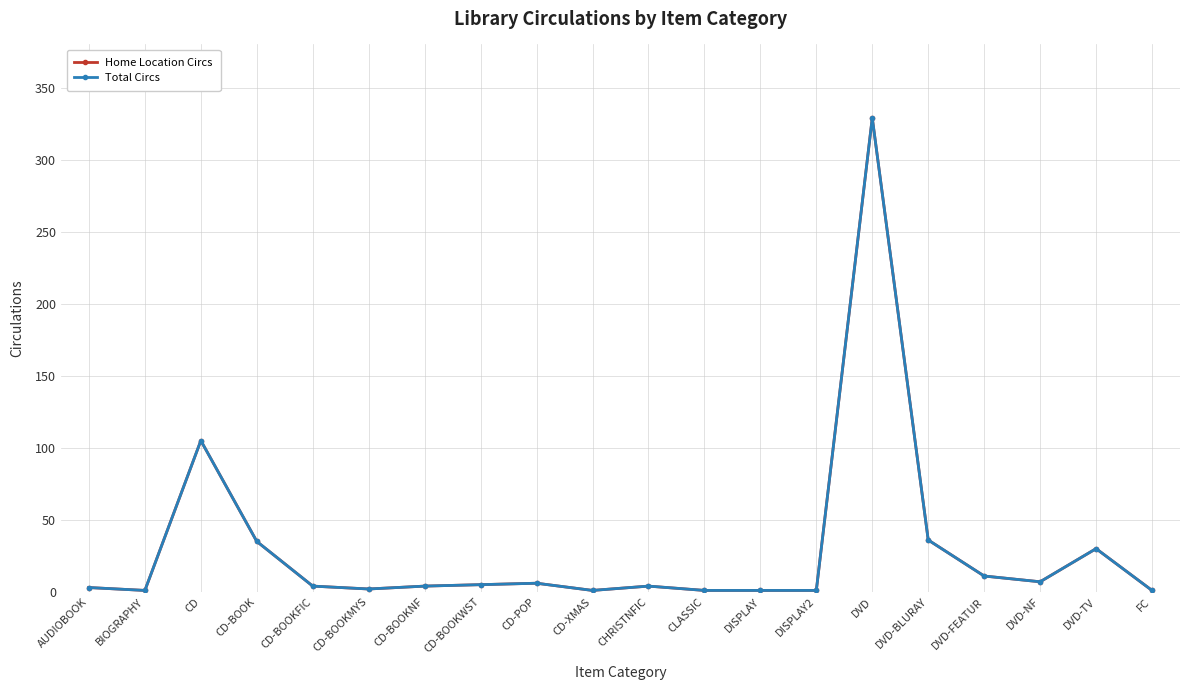

At which category does Total Circs reach its first local valley?

BIOGRAPHY